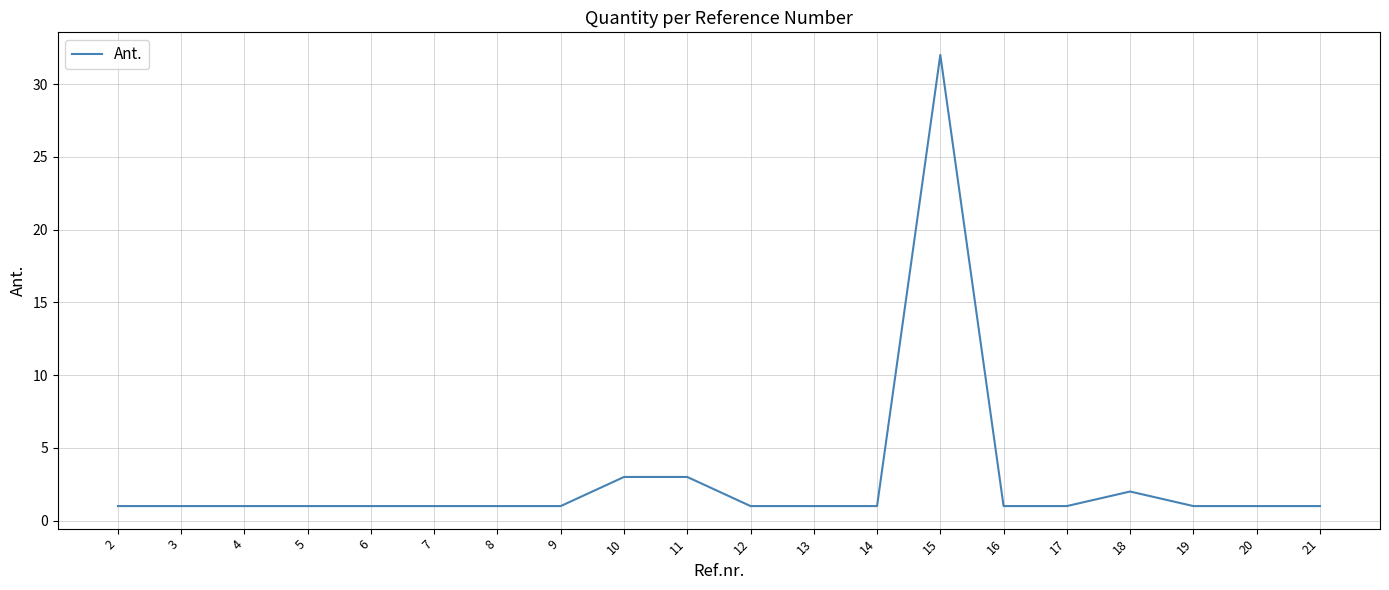

The chart shows a value of 1 at 20. True or false?

True